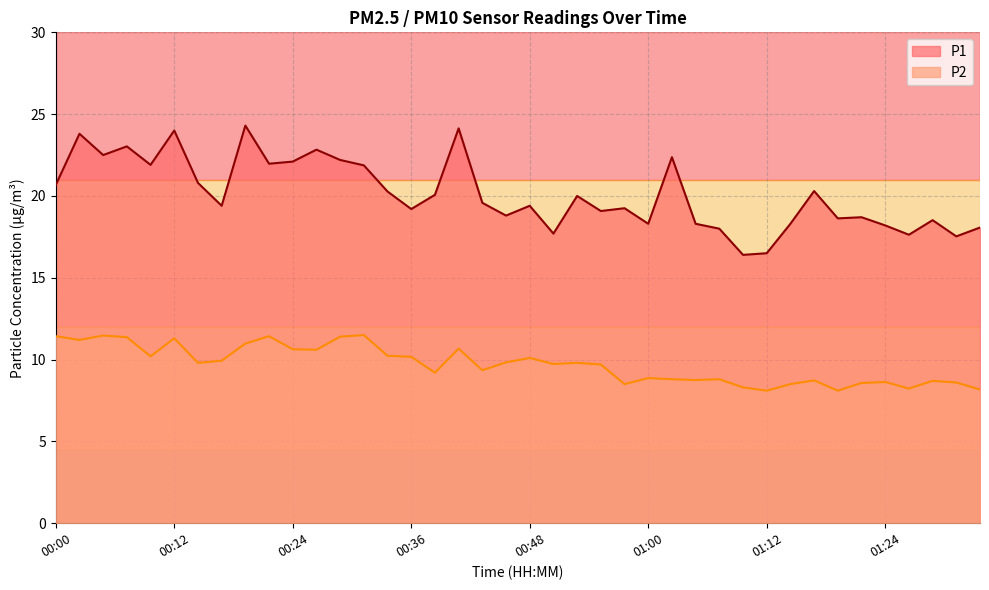

Where is P1 nearest to the value 20?

00:53